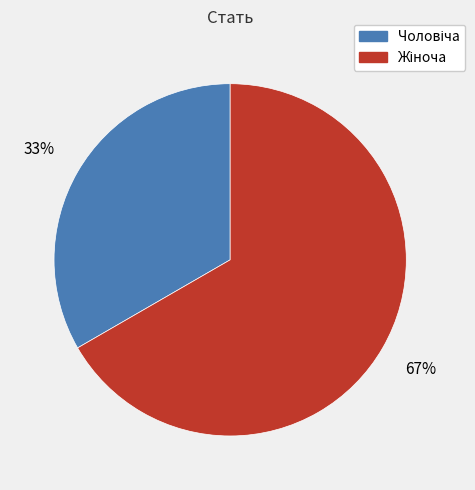

Is there a majority slice in this chart?

Yes